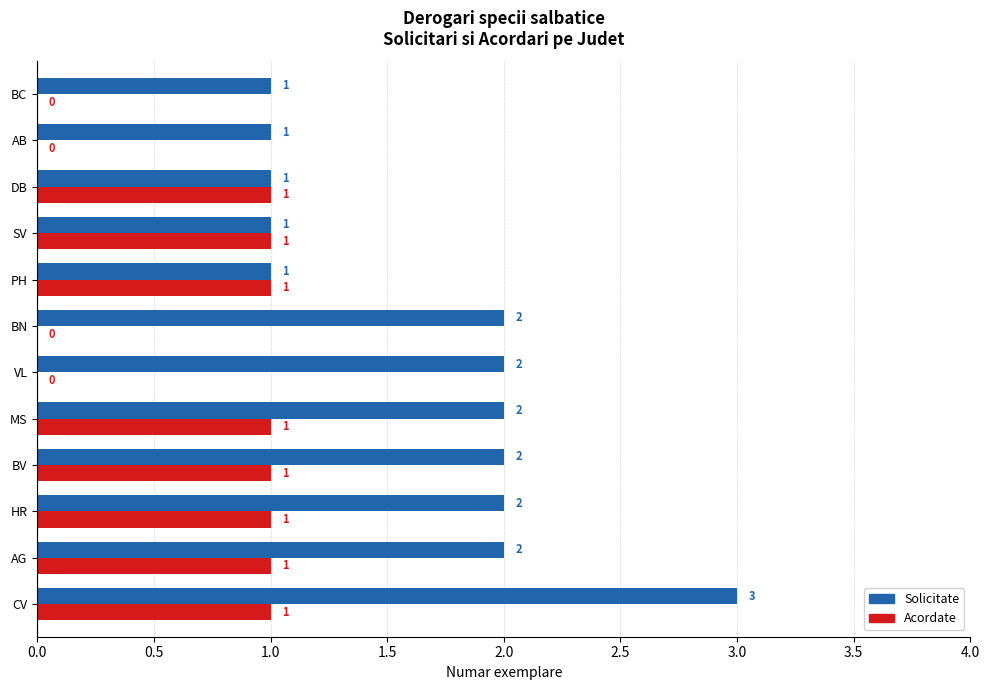

What is the total value across all series at BV?

3